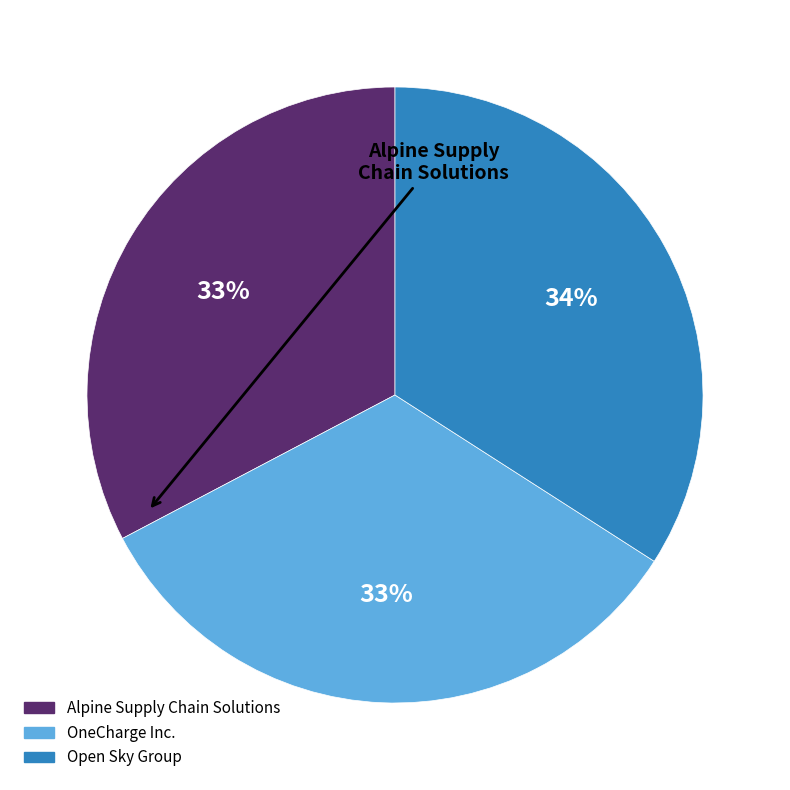

What percentage is the OneCharge Inc. slice, to the nearest percent?

33%